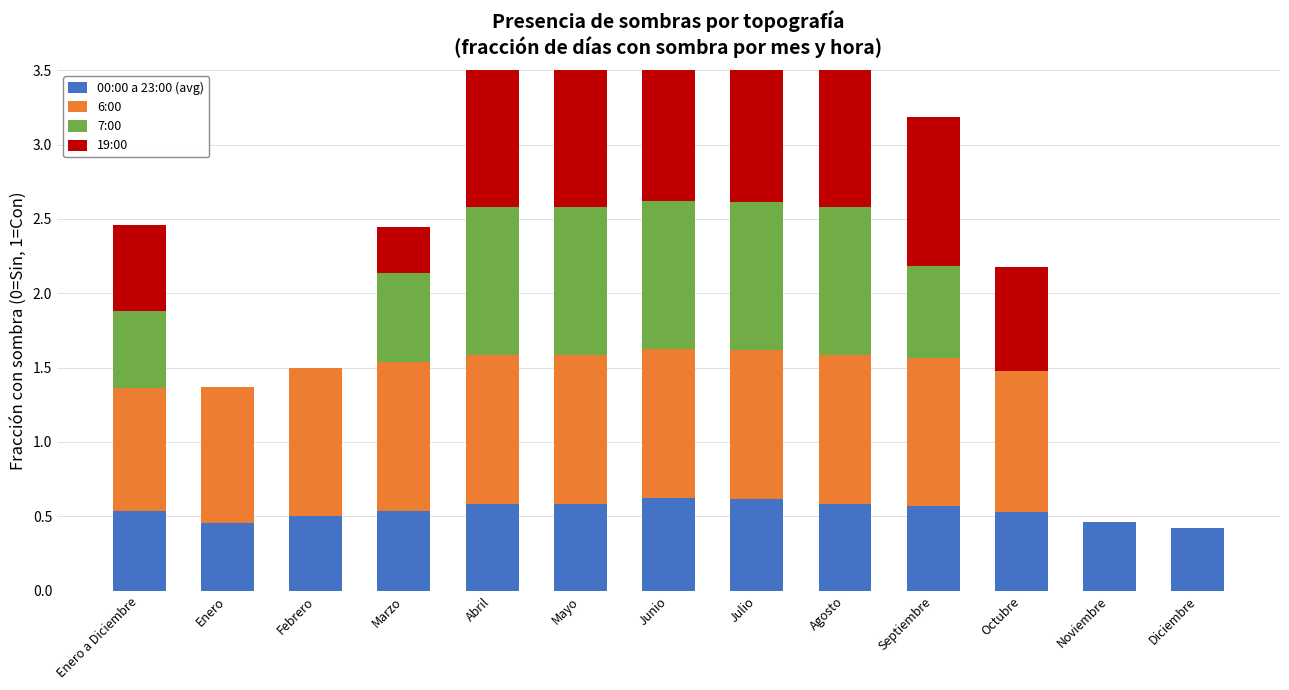

What is the value of the 6:00 bar at the 5th from the left?

1.0